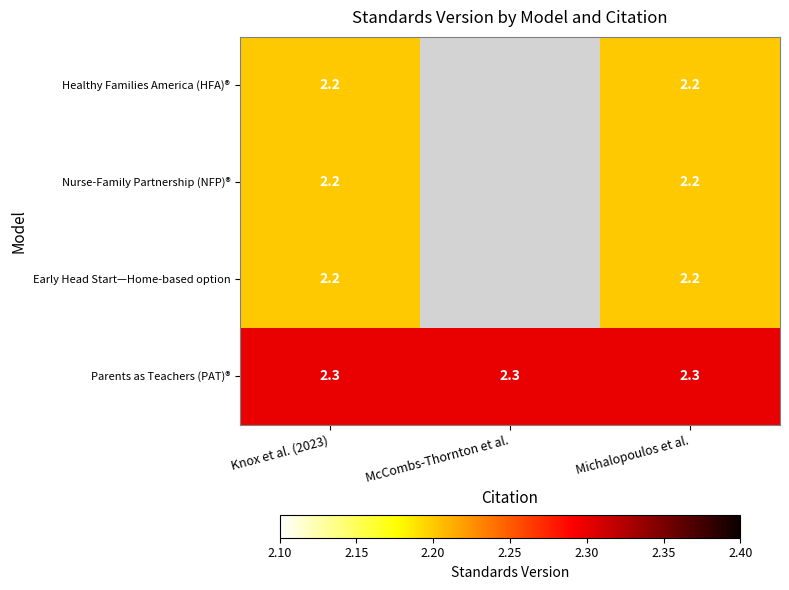

Is the value of Early Head Start—Home-based option at Knox et al. (2023) greater than the value of Parents as Teachers (PAT)® at Knox et al. (2023)?

No